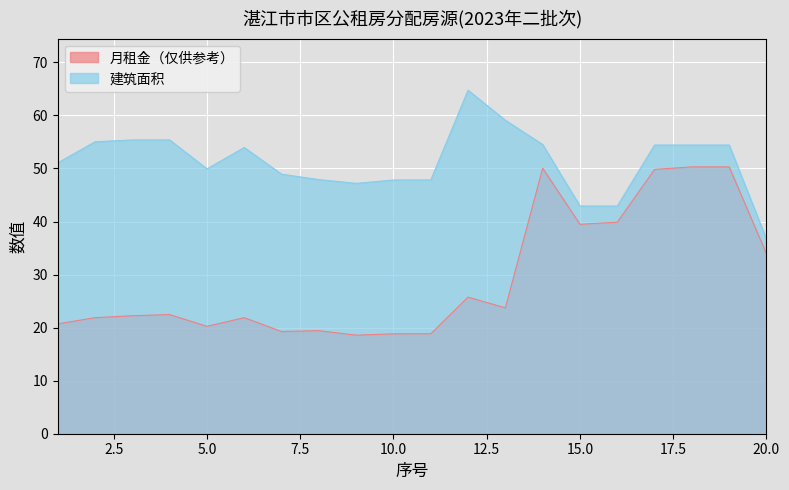

How many data points in 月租金（仅供参考） are above 22?

11